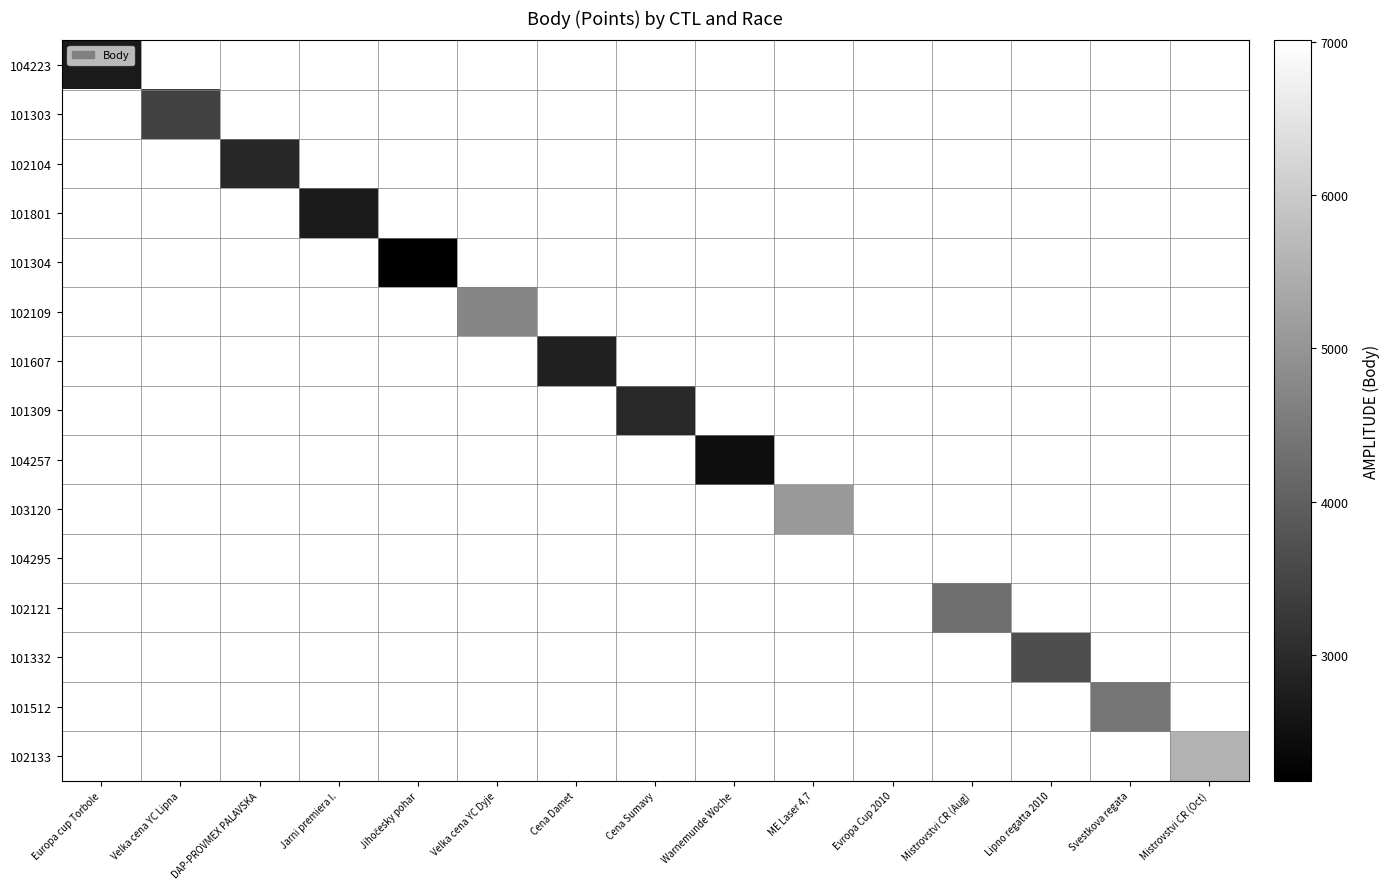

Is the value of 102109 at Evropa Cup 2010 greater than the value of 104223 at Svestkova regata?

No